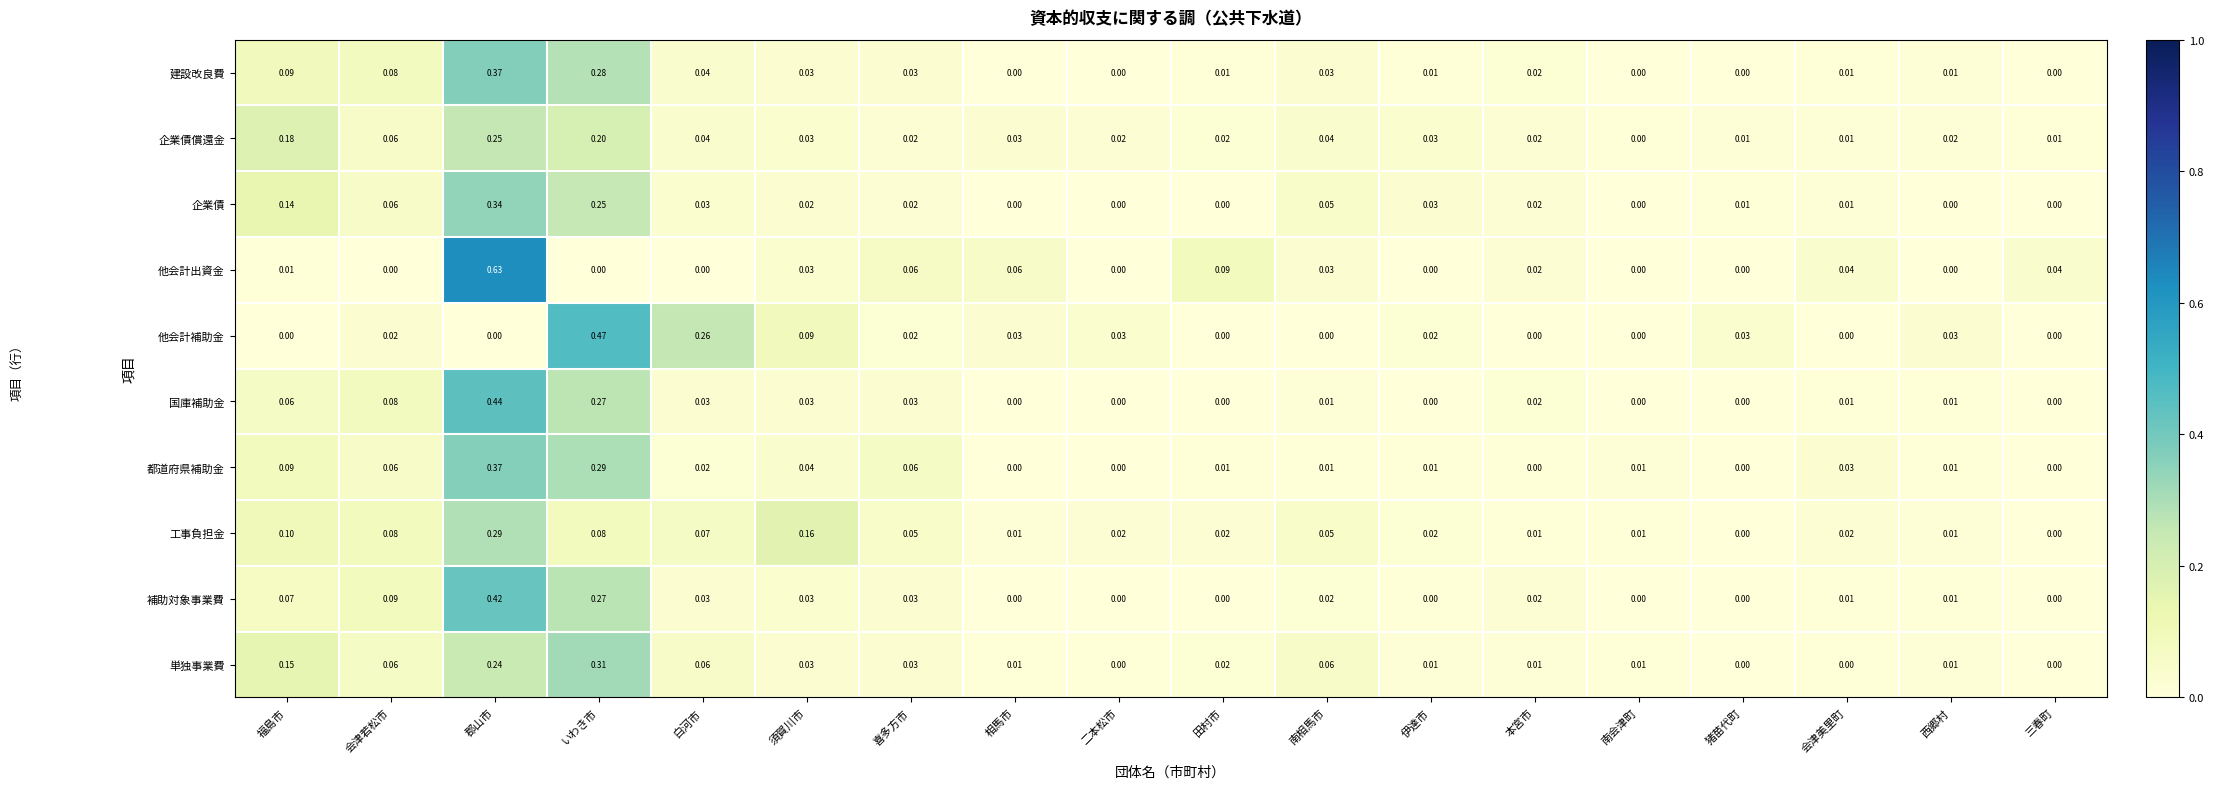

At which label is 企業債償還金 closest to 0?

南会津町